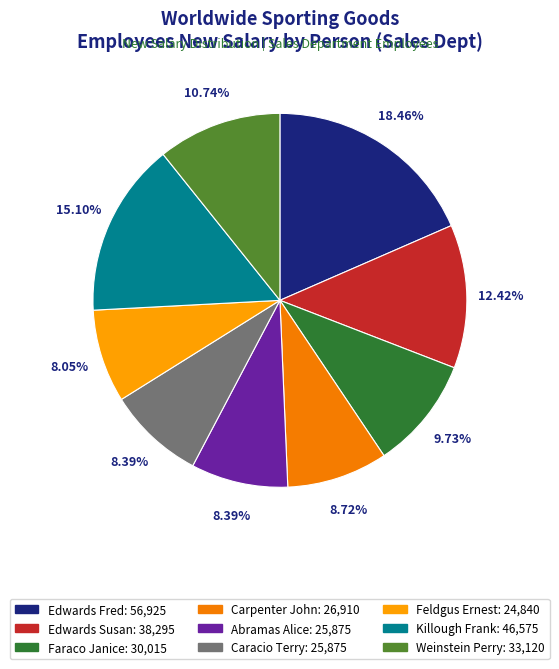

To the nearest percent, what percentage of the pie is Faraco Janice?

10%